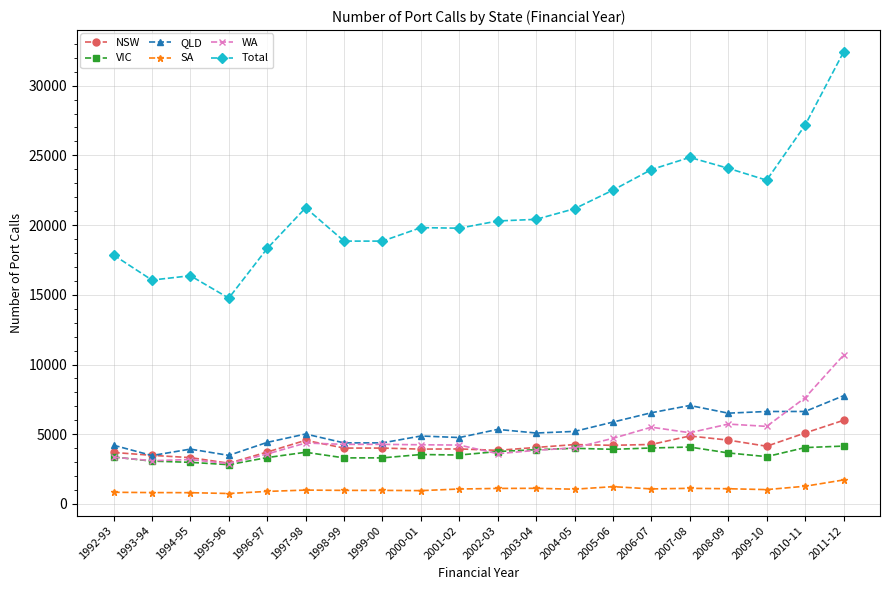

Rank the series by their maximum value, from lowest to highest.

SA, VIC, NSW, QLD, WA, Total